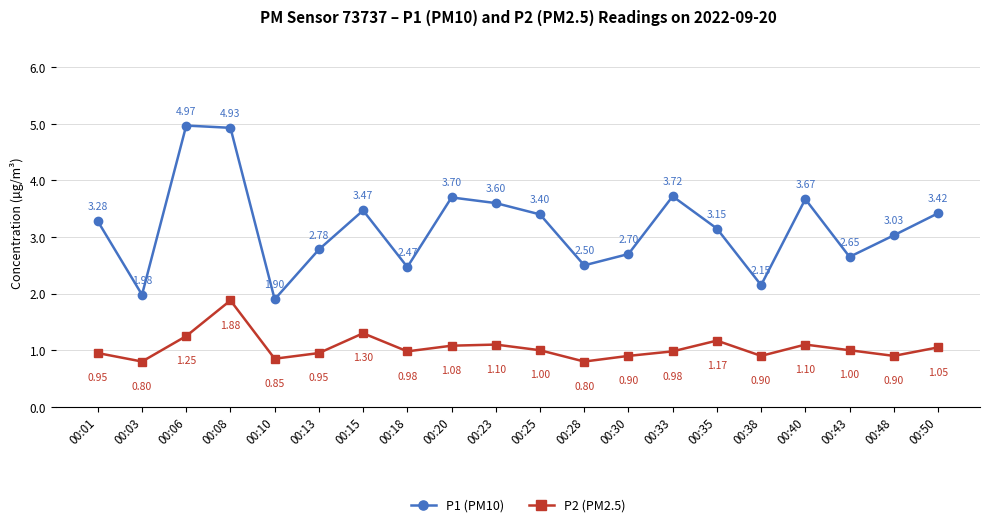

True or false: P1 (PM10) and P2 (PM2.5) cross at least once.

False